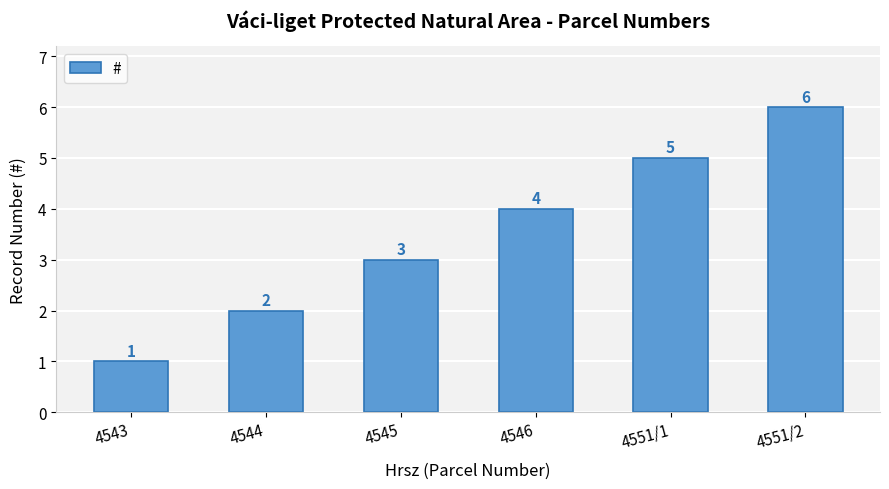

Where is the data nearest to the value 3?

4545